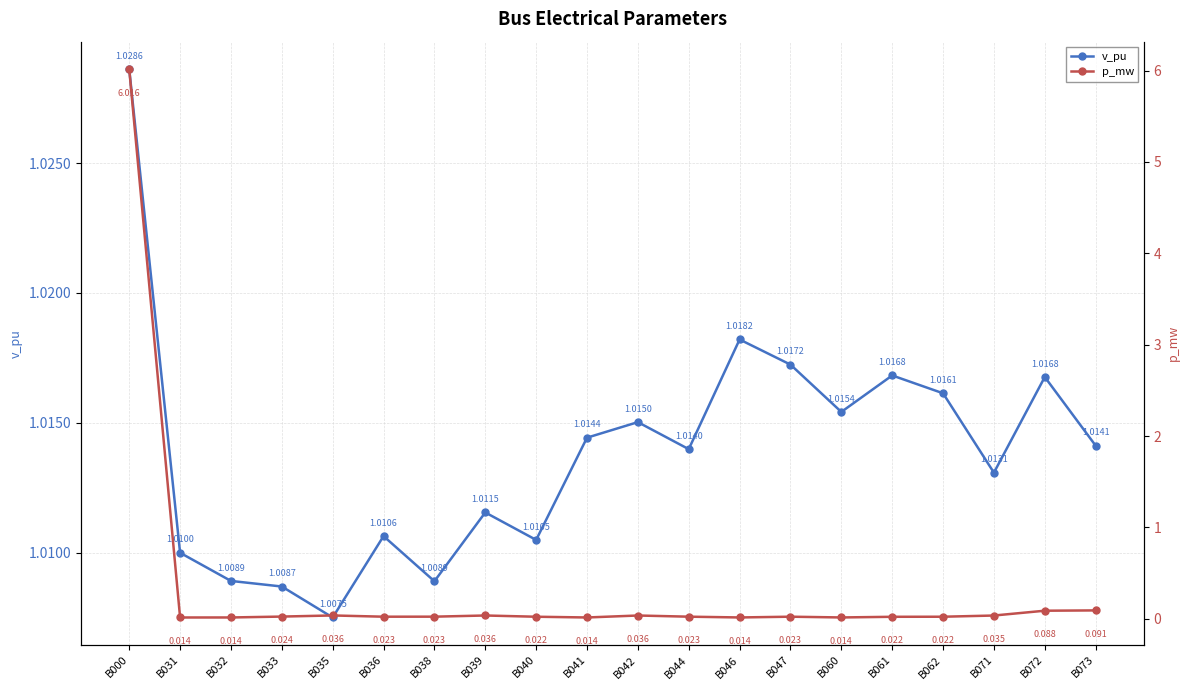

What is the sum of all p_mw values?

6.6